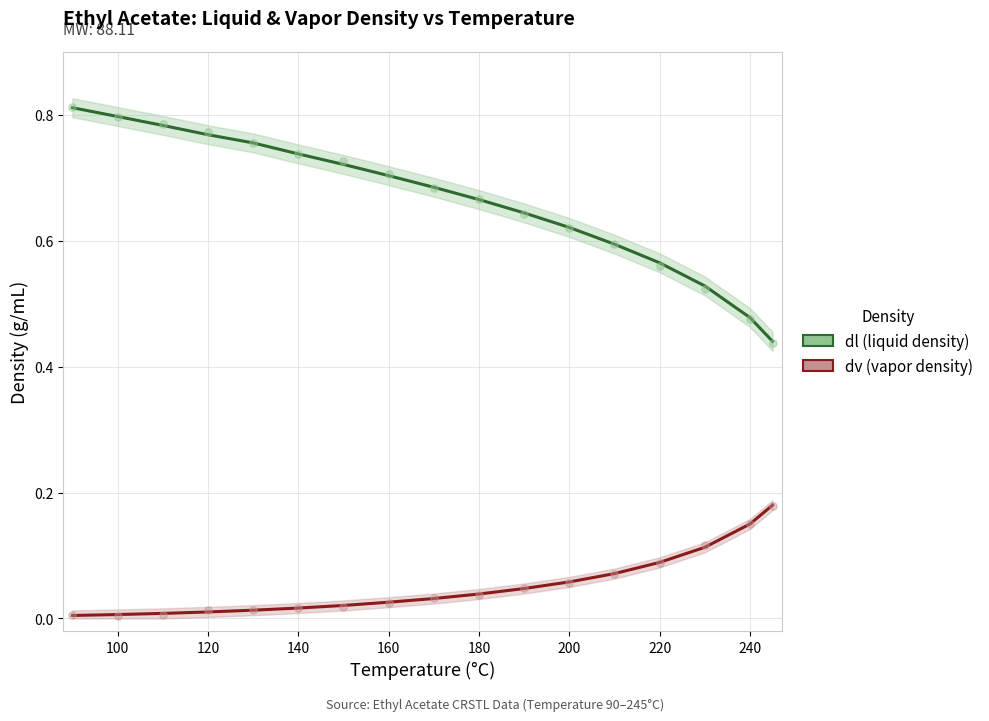

What are all the series names shown in the legend?

dl (liquid density), dv (vapor density)